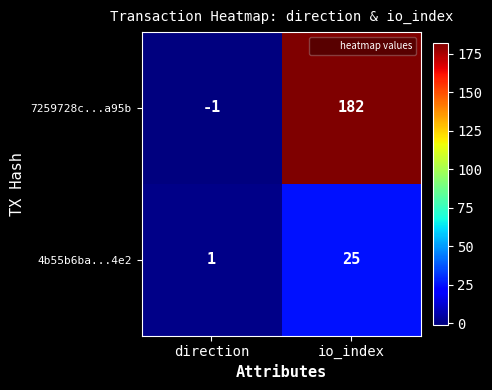

At which label is 7259728c...a95b closest to 90?

direction